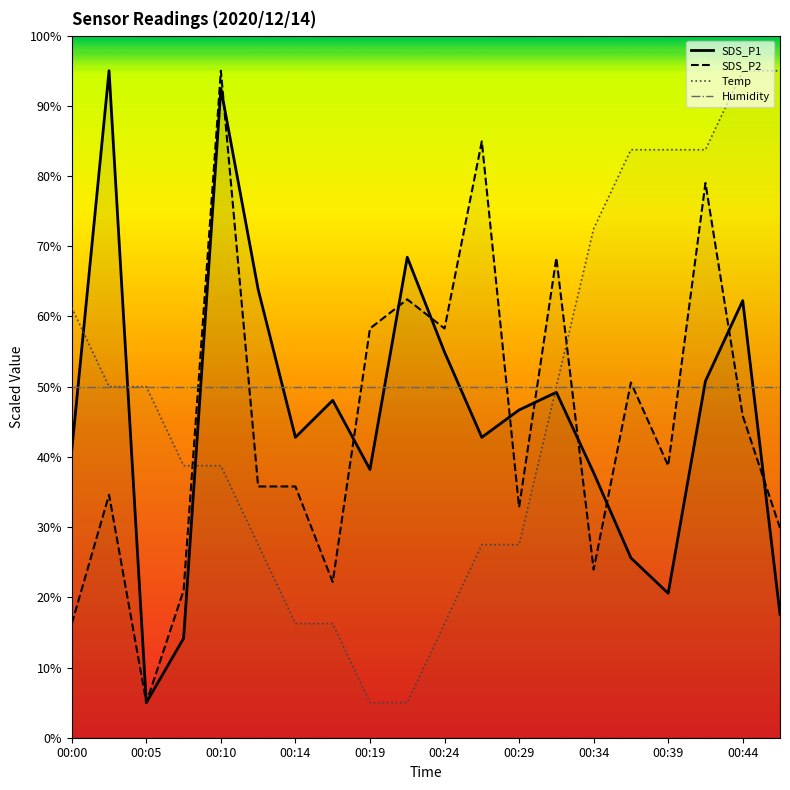

The SDS_P1 series shows 62.3 at 00:44. True or false?

True